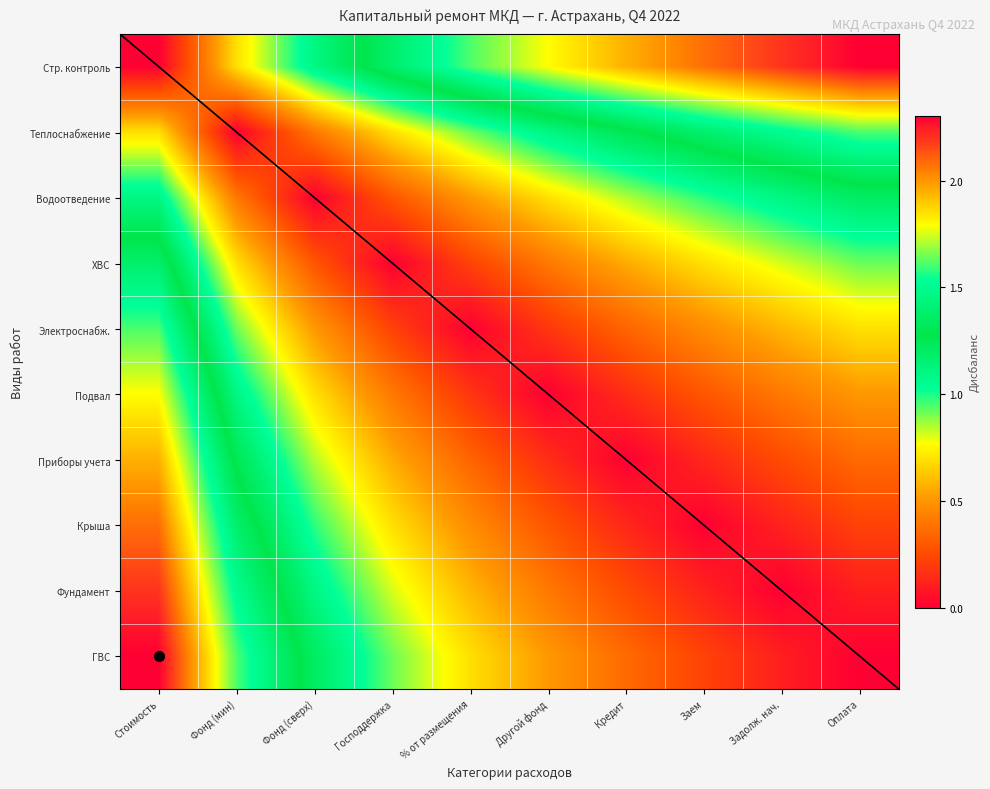

The value of Стр. контроль at Фонд (сверх) is 0.4. True or false?

False